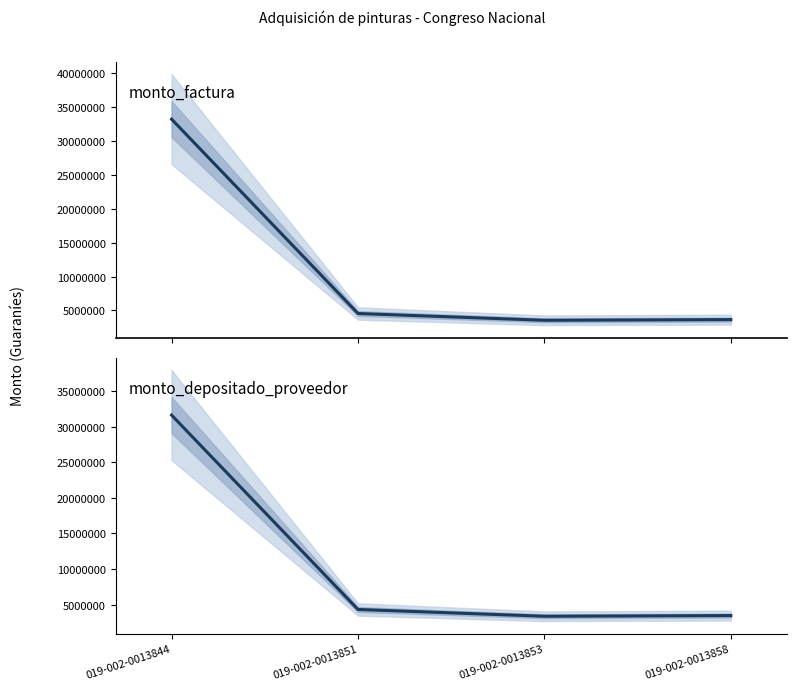

Between 019-002-0013858 and 019-002-0013853, which is larger?

019-002-0013858